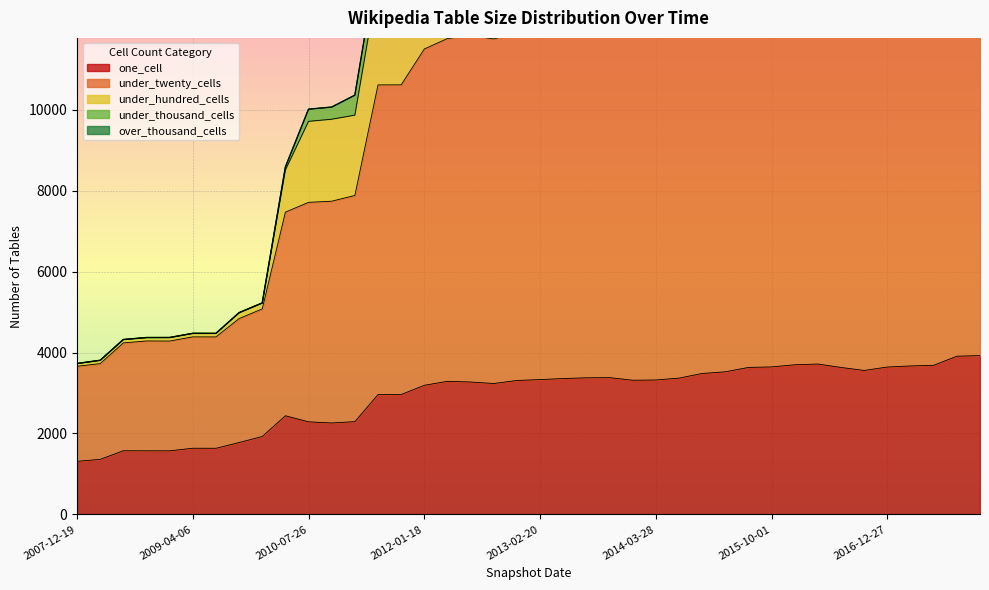

At how many categories does at least one series exceed 9981?

30